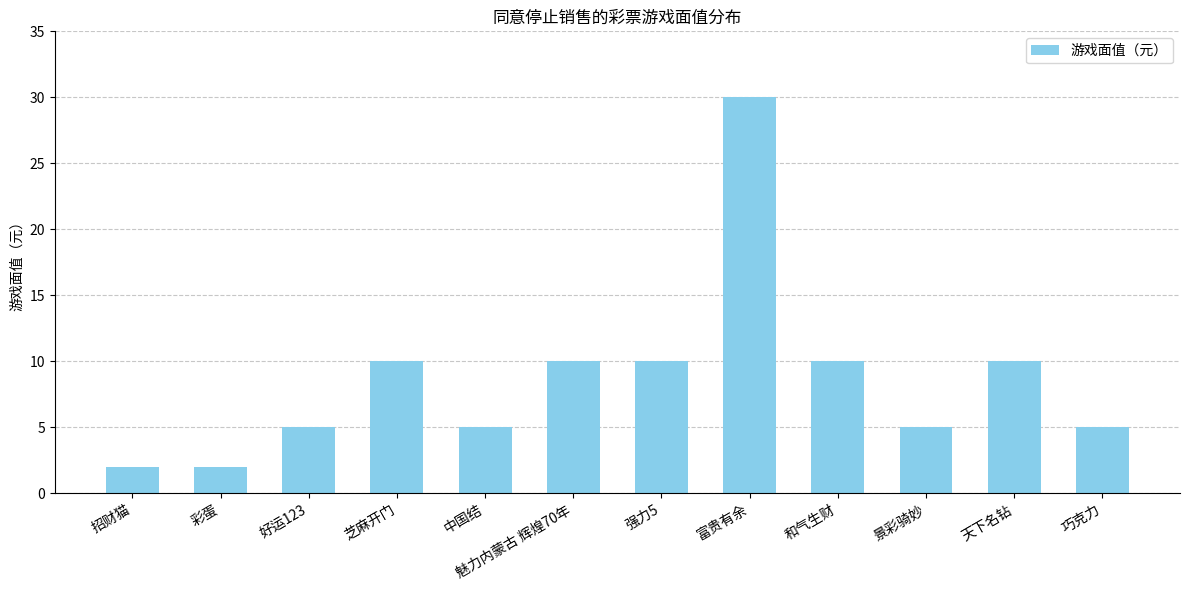

What is the label of the 3rd bar from the left?

好运123